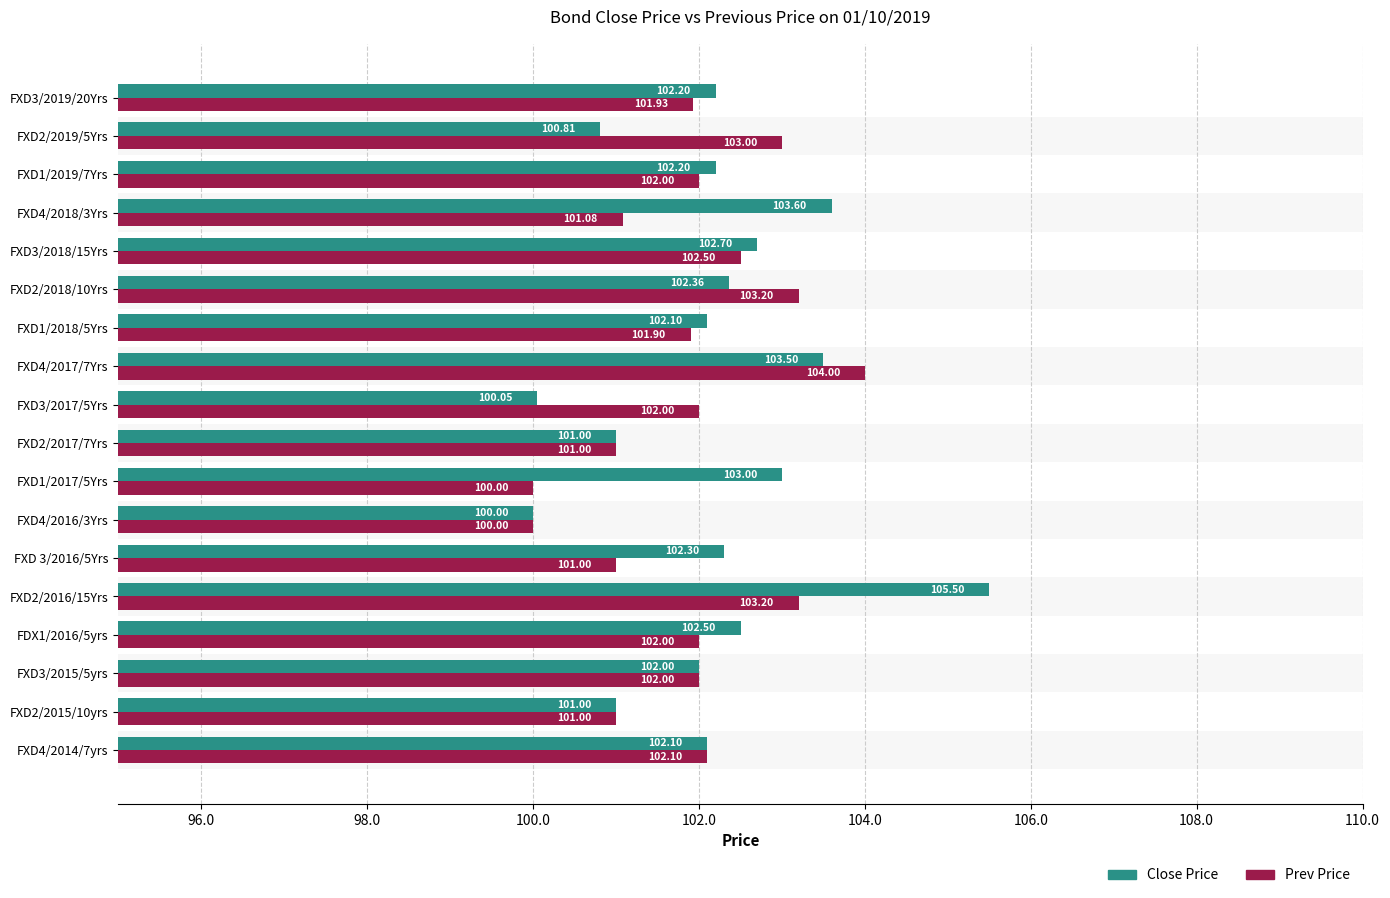

Rank the series by their maximum value, from lowest to highest.

Prev Price, Close Price